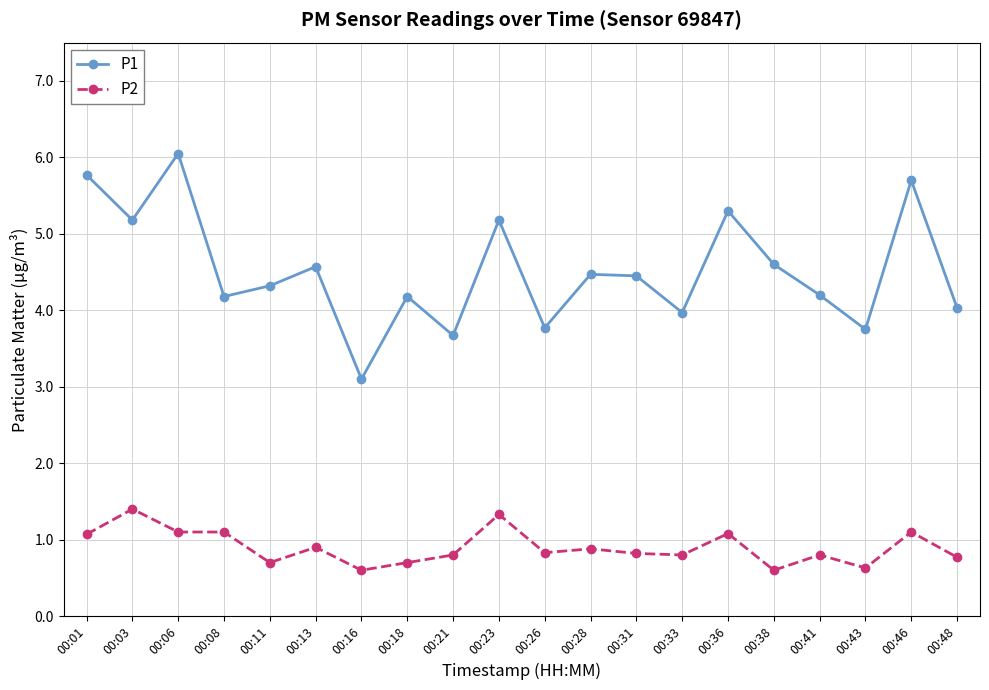

How many data points does each series have?

20